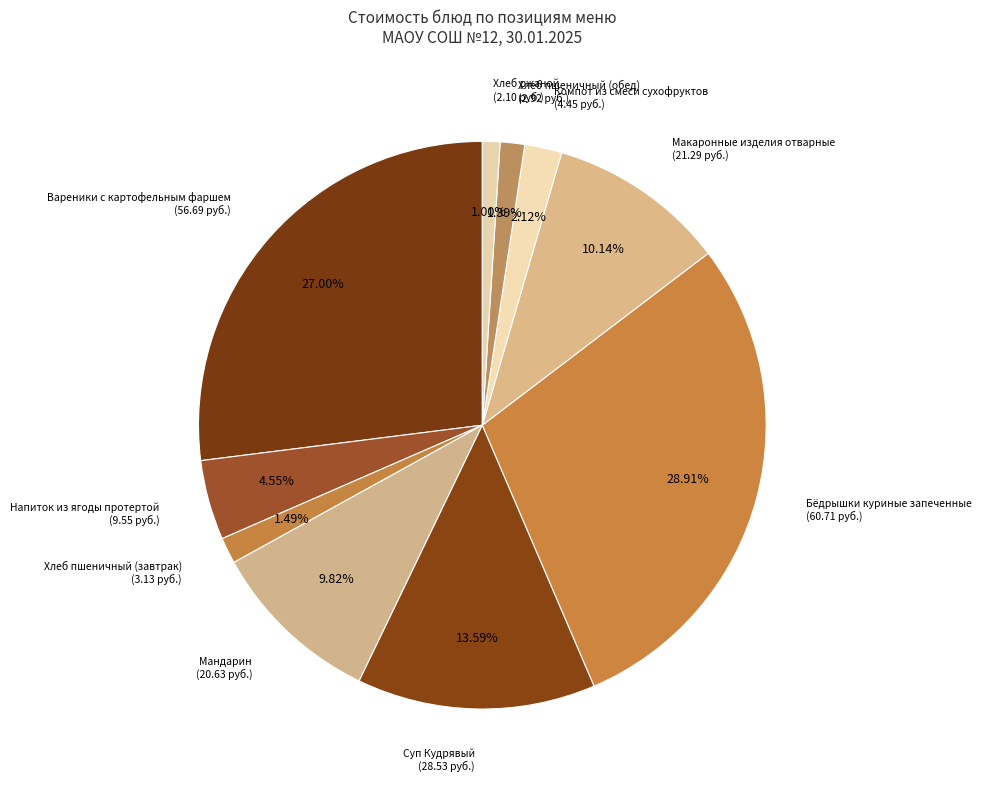

How many slices are in this pie chart?

10